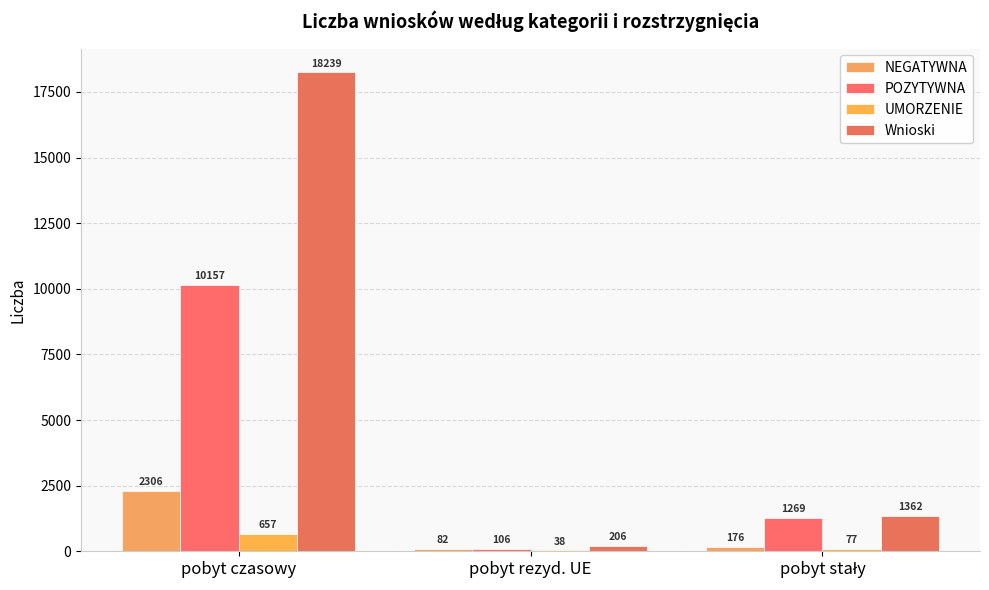

The value of Wnioski at pobyt czasowy is 28865. True or false?

False